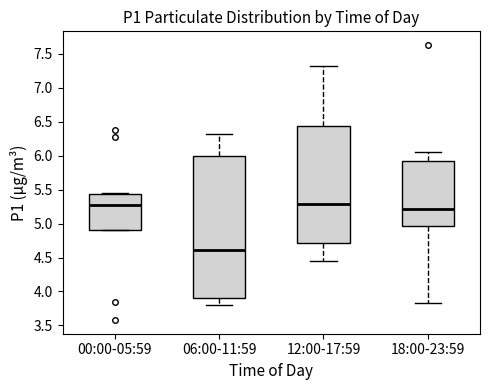

Which box is the tallest, from its lower edge to its upper edge?

06:00-11:59